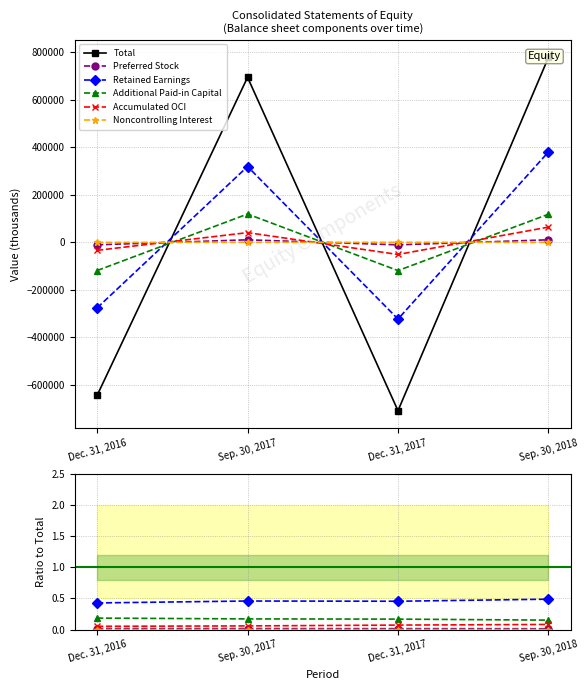

True or false: Retained Earnings has a value of 0.5 at Sep. 30, 2017.

True